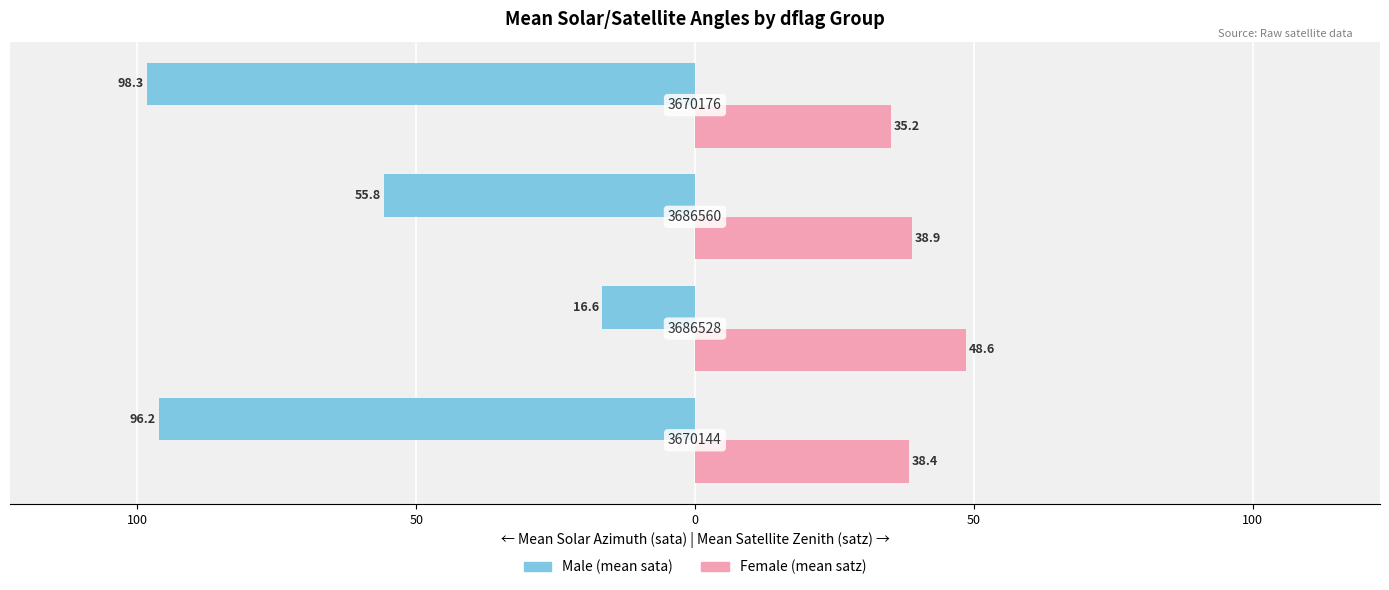

What are all the series names shown in the legend?

Male (mean sata), Female (mean satz)